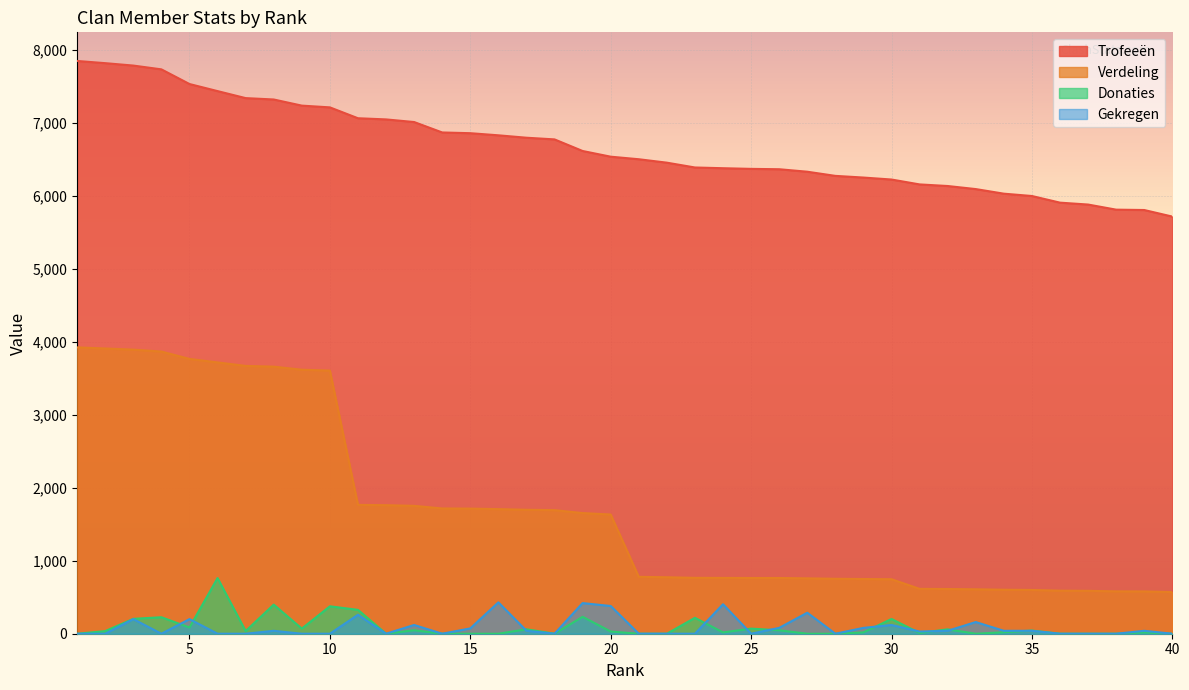

True or false: Donaties has a value of 18 at 39.

True